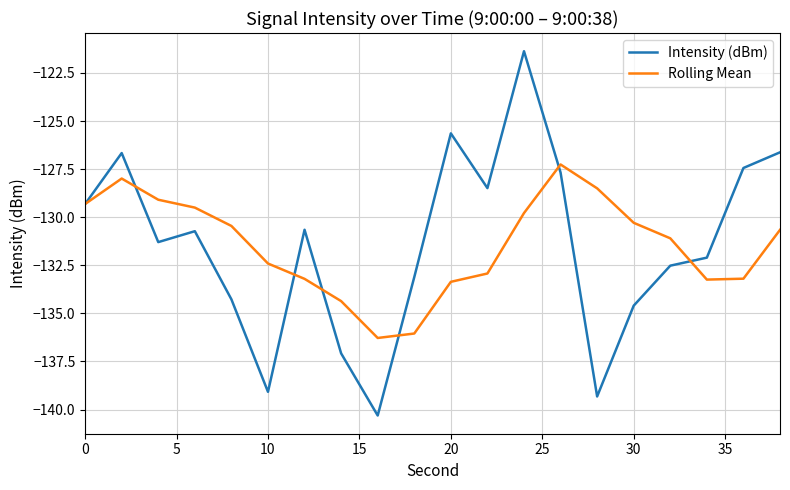

List the series in order of their peak value, lowest first.

Rolling Mean, Intensity (dBm)